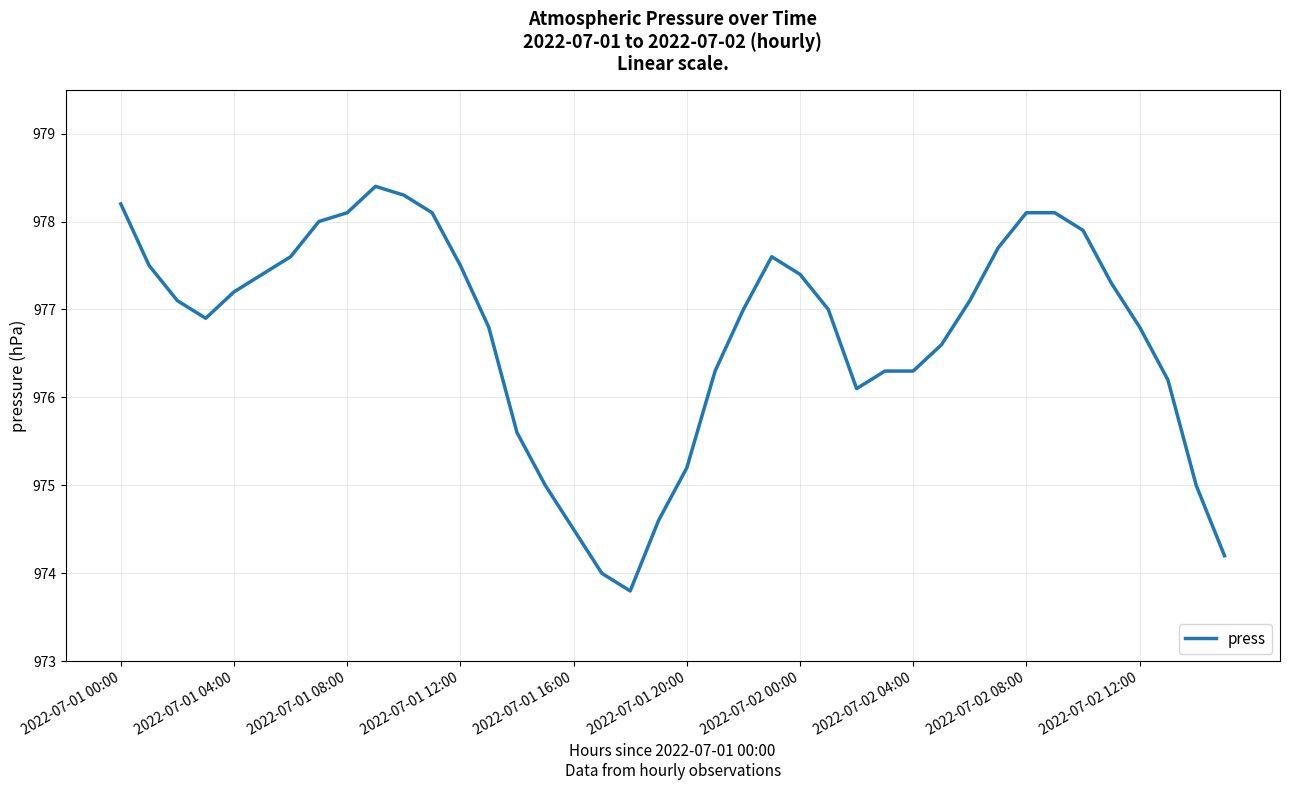

What is the minimum value shown in the chart?

973.8